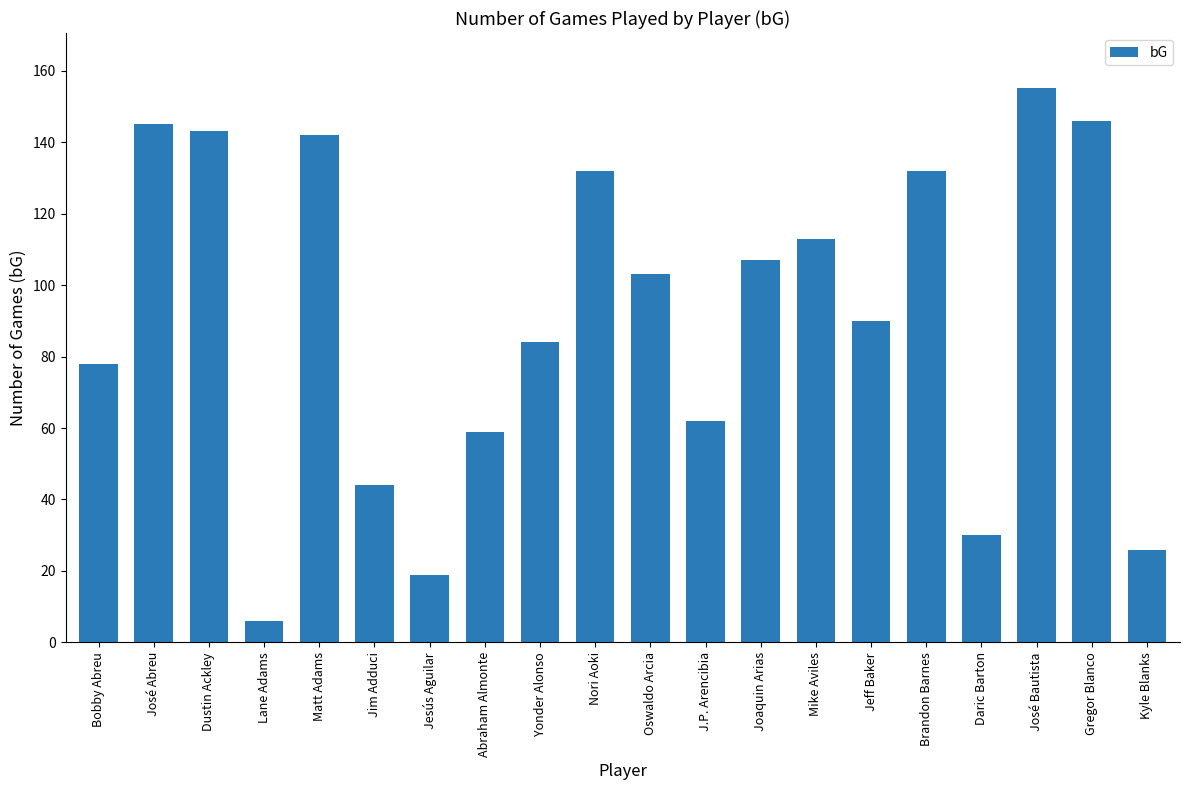

What is the label of the 10th bar from the left?

Nori Aoki